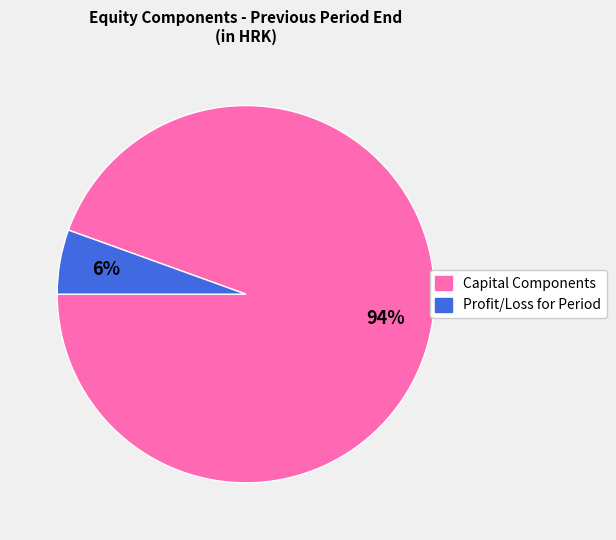

How many slices are in this pie chart?

2